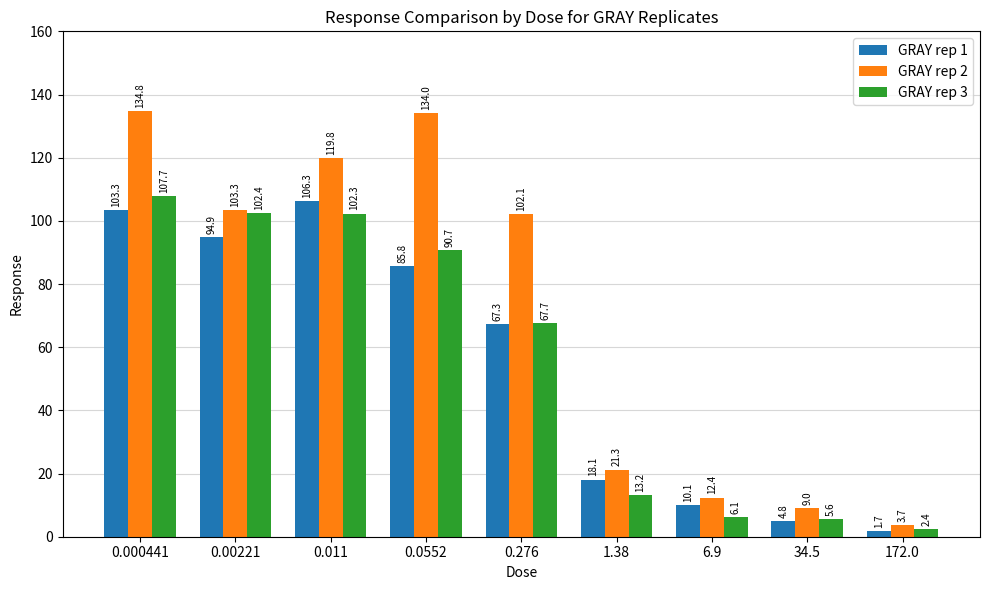

What is the maximum value for GRAY rep 1?

106.3